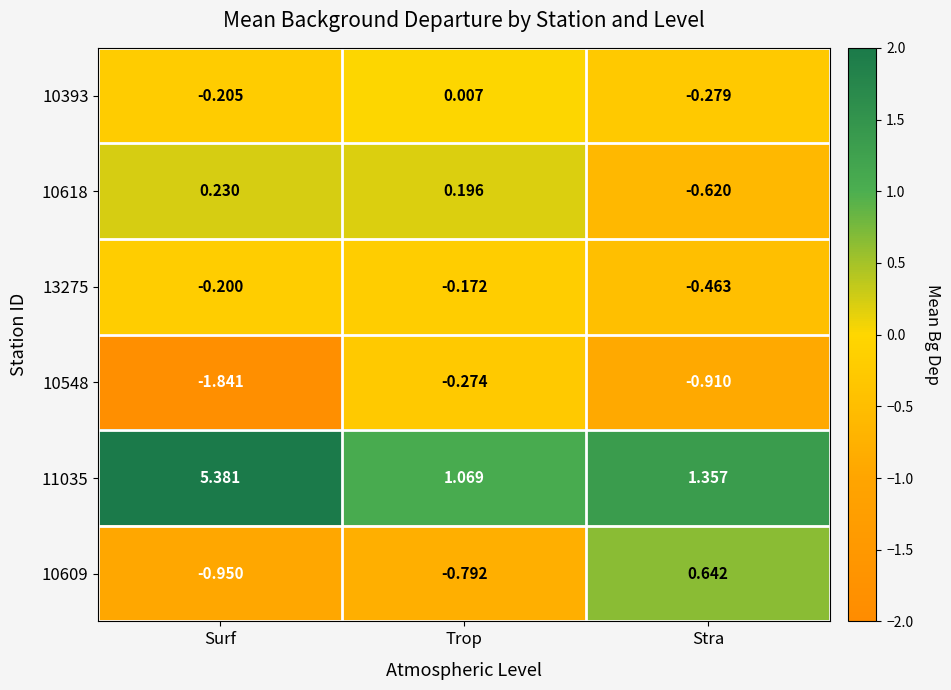

What is the difference between the highest and lowest values at Trop?

1.9